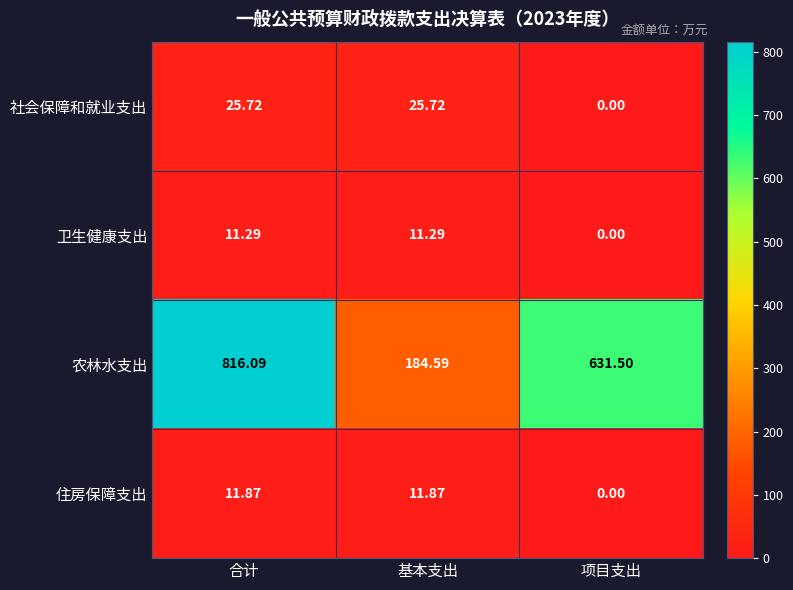

Which series changed the most between 合计 and 基本支出?

农林水支出